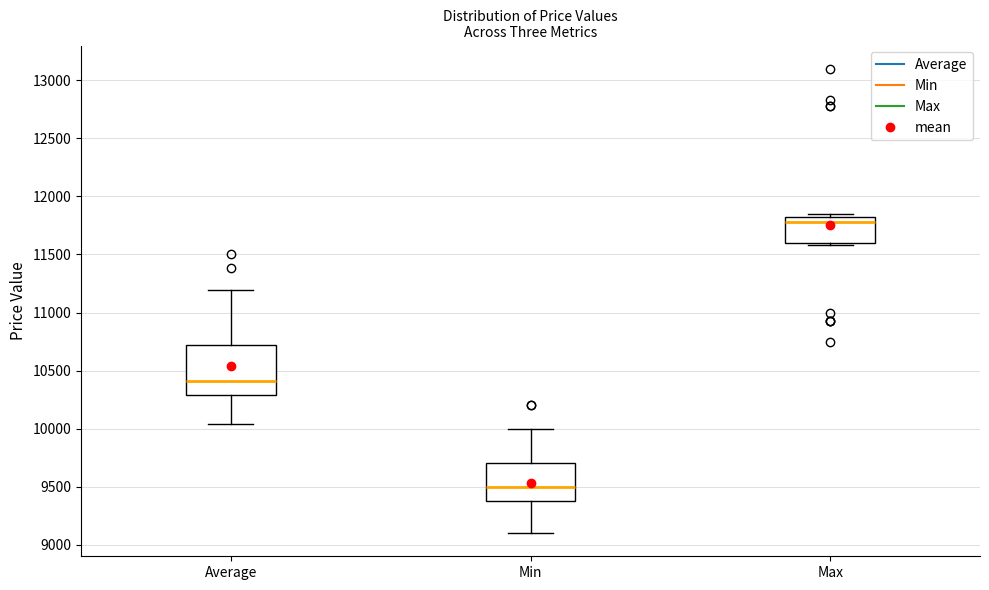

Where is the upper edge of the box for Max on the y-axis? The values are not printed on the chart, so give them approximately, as read against the axis.

11800